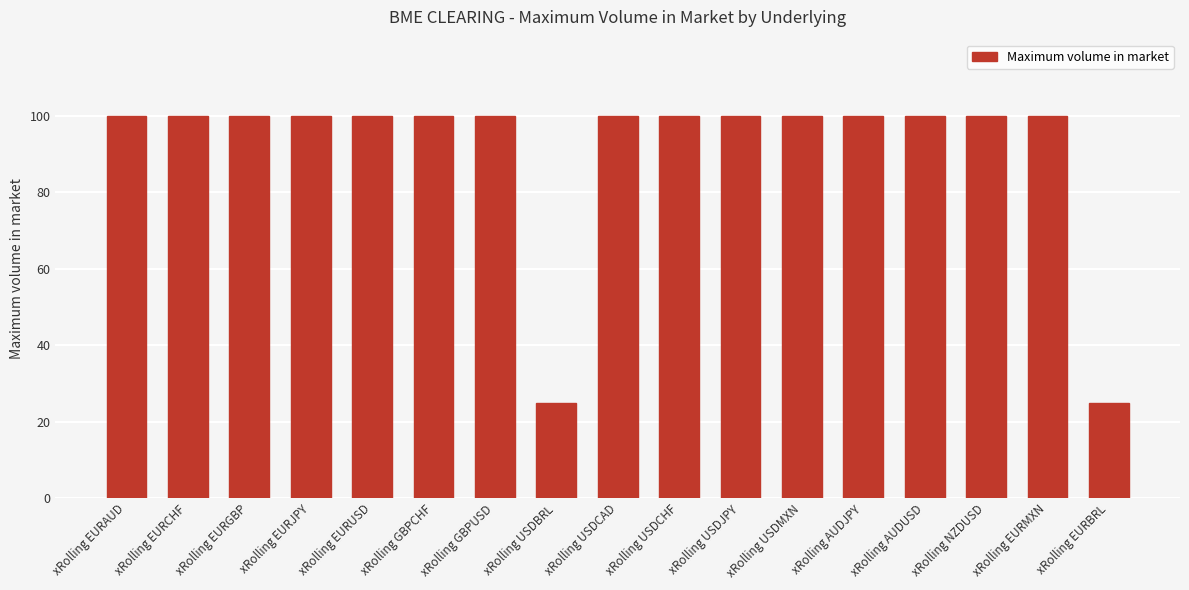

Reading left to right, extract all data points from this chart.

100	100	100	100	100	100	100	25	100	100	100	100	100	100	100	100	25